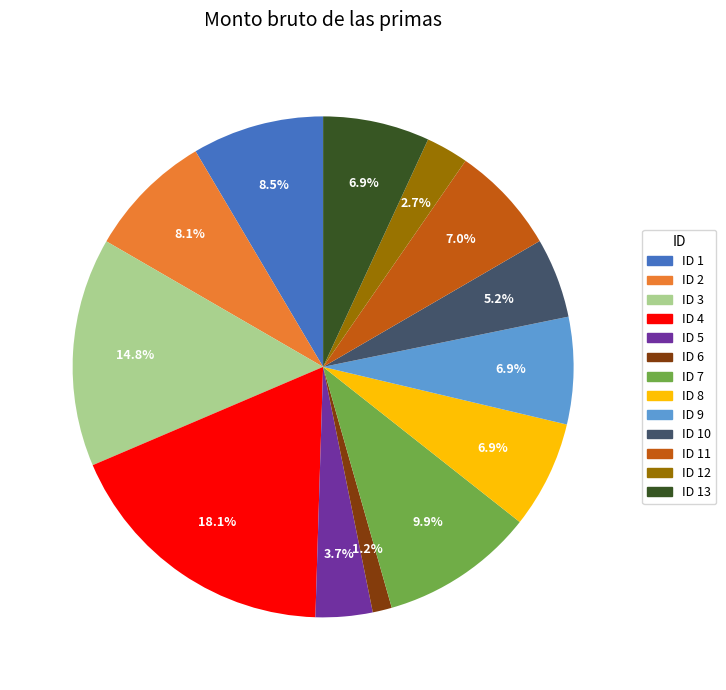

Approximately how many times larger is the value at ID 8 compared to ID 9?

1.0